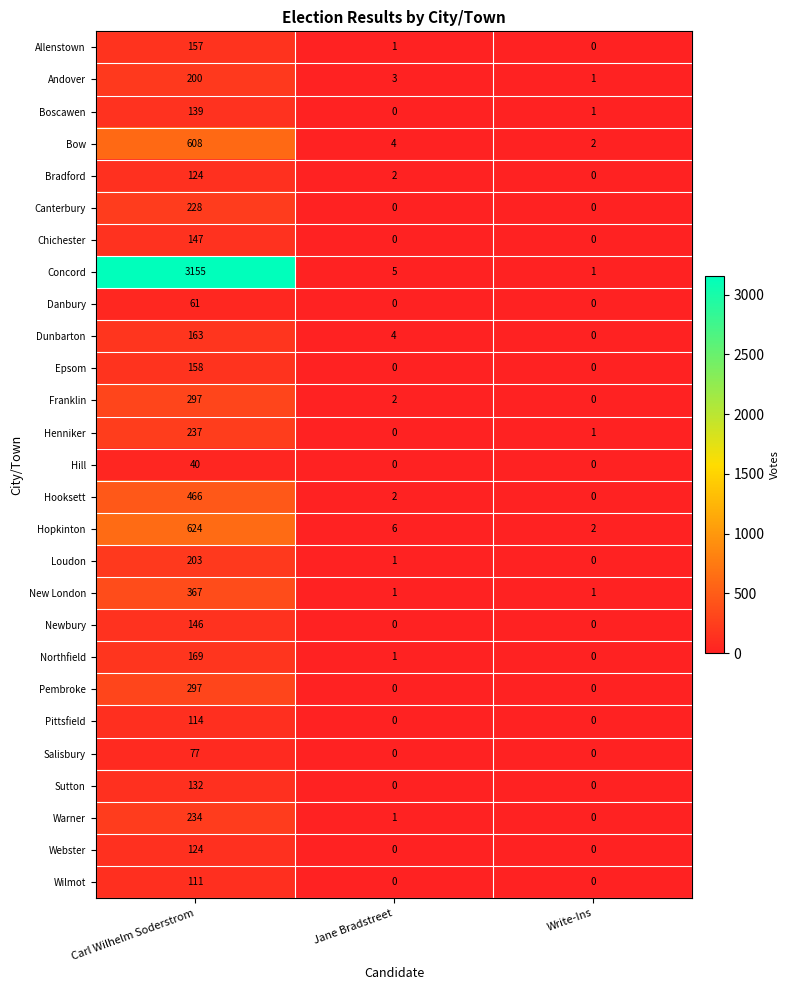

True or false: Newbury has a value of 146 at Carl Wilhelm Soderstrom.

True